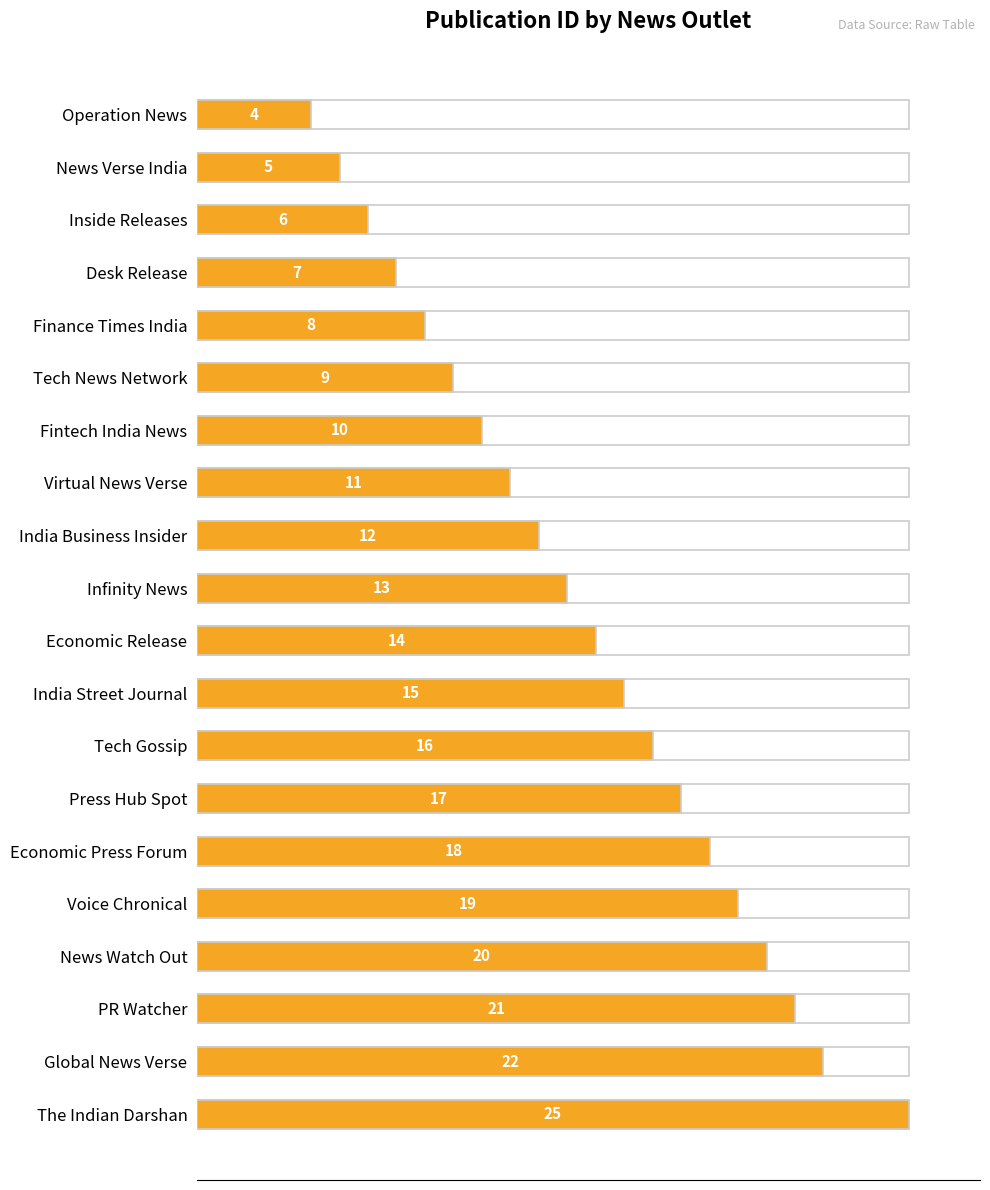

Are the bars horizontal?

Yes